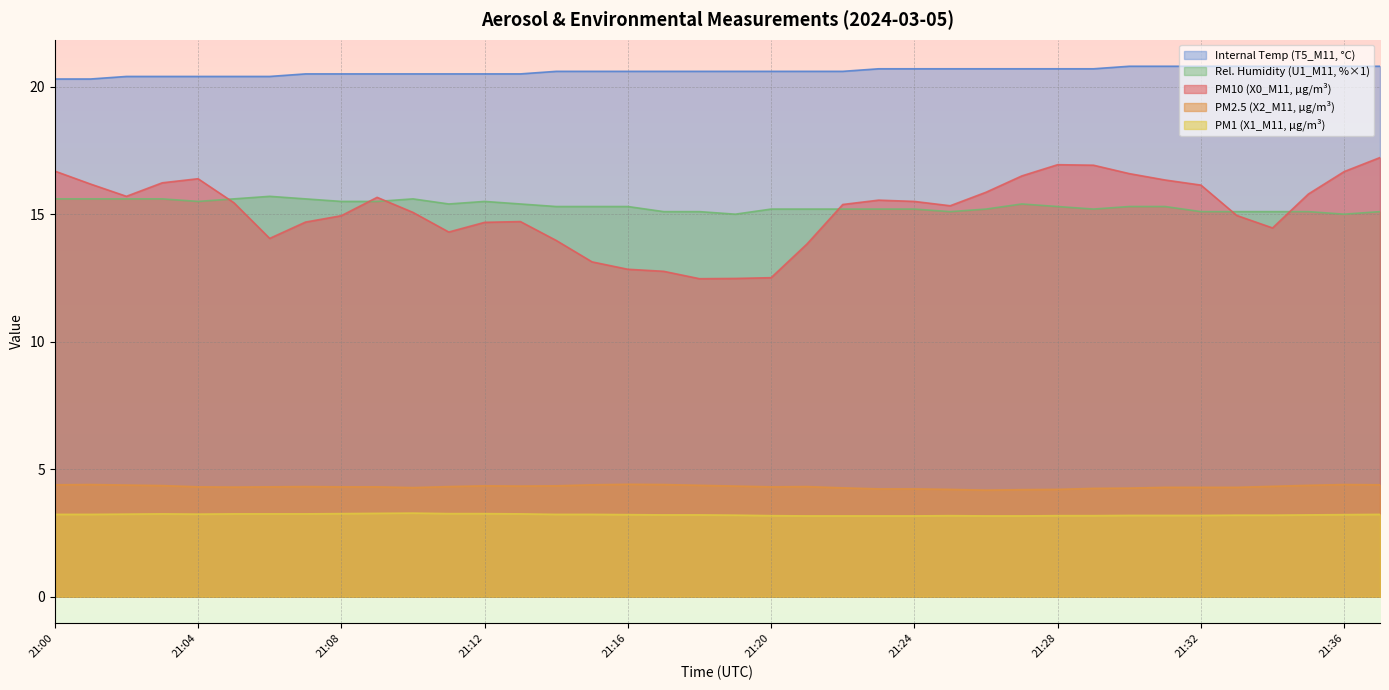

The U1_M11 series shows 15.2 at 21:23. True or false?

True